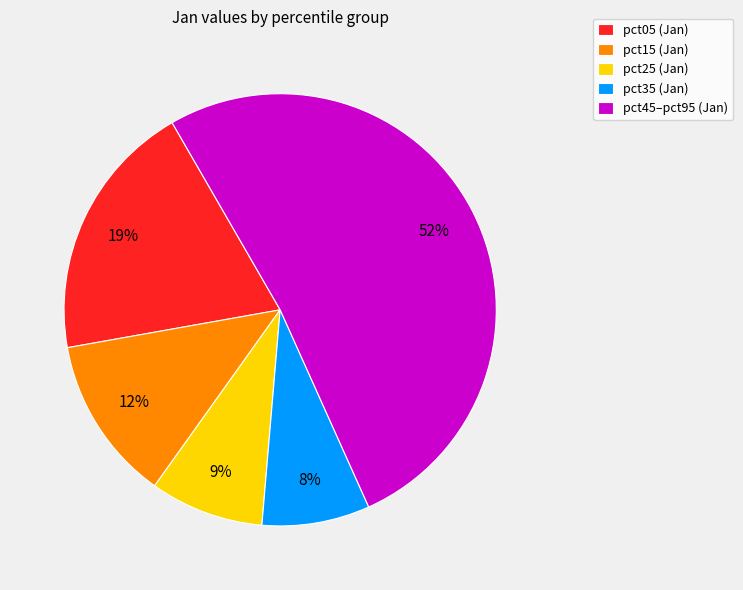

To the nearest percent, what is the average slice percentage?

20%